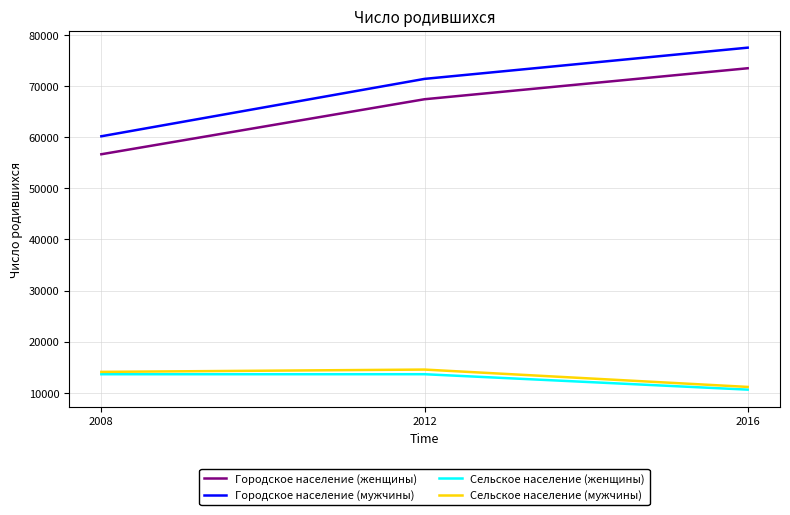

What is the difference between the maximum and minimum values in the Городское население (мужчины) series?

17322